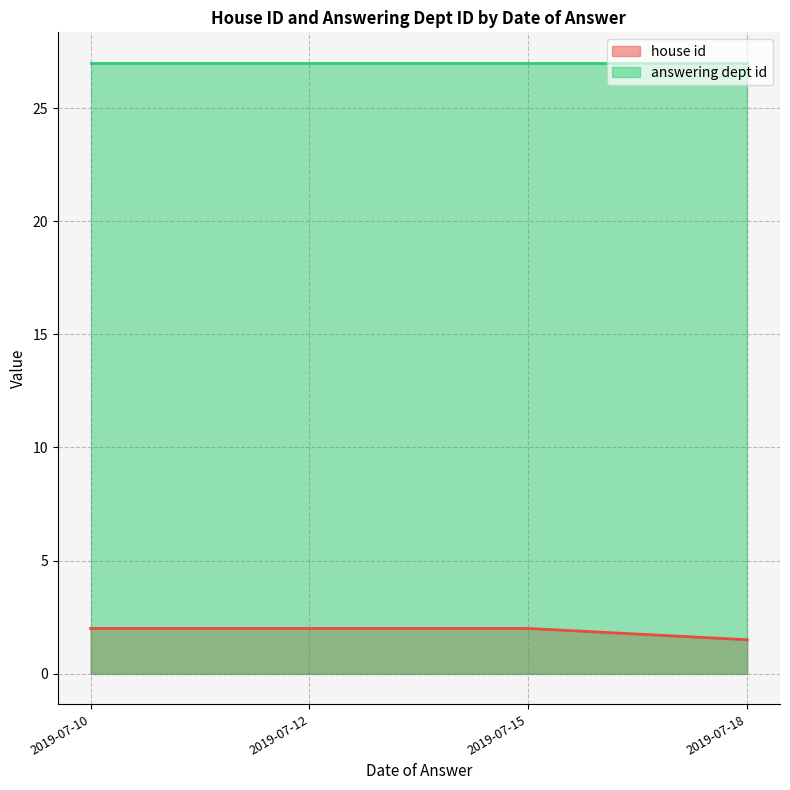

What is the total value across all series at 2019-07-10?

29